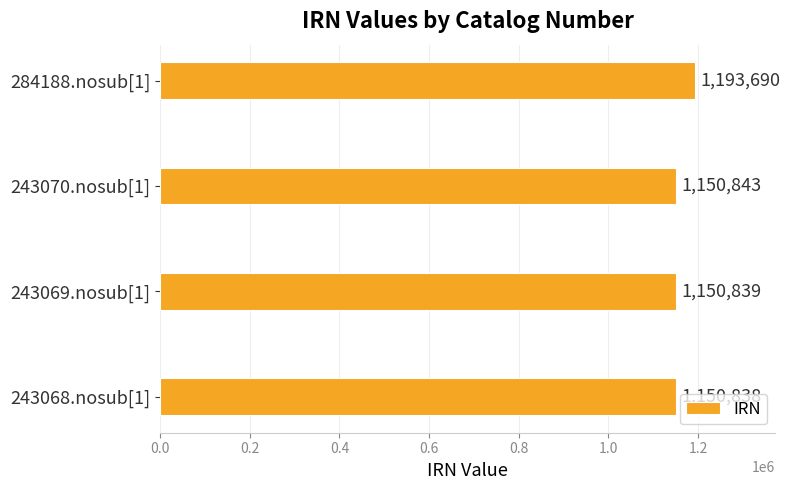

Which has a higher value, 243068.nosub[1] or 284188.nosub[1]?

284188.nosub[1]